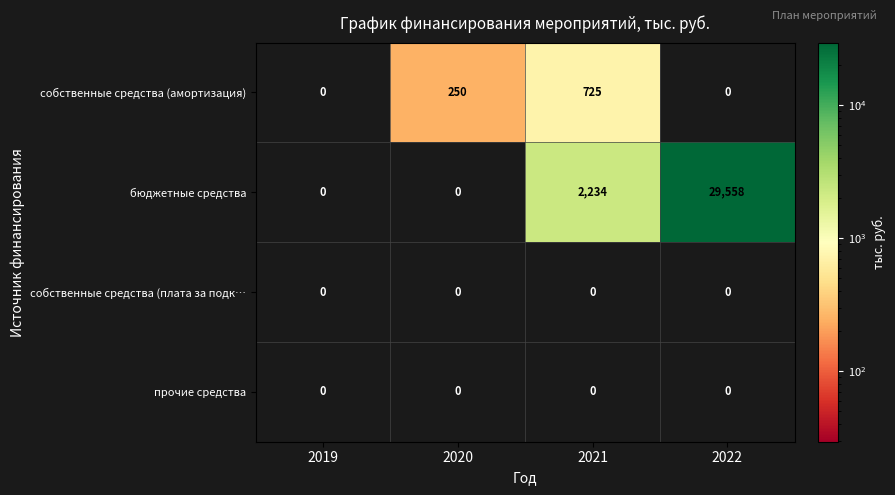

Reading left to right, what are all the values shown in this chart?

собственные средства (амортизация): 0	250	725	0
бюджетные средства: 0	0	2234	29558
собственные средства (плата за подк…: 0	0	0	0
прочие средства: 0	0	0	0